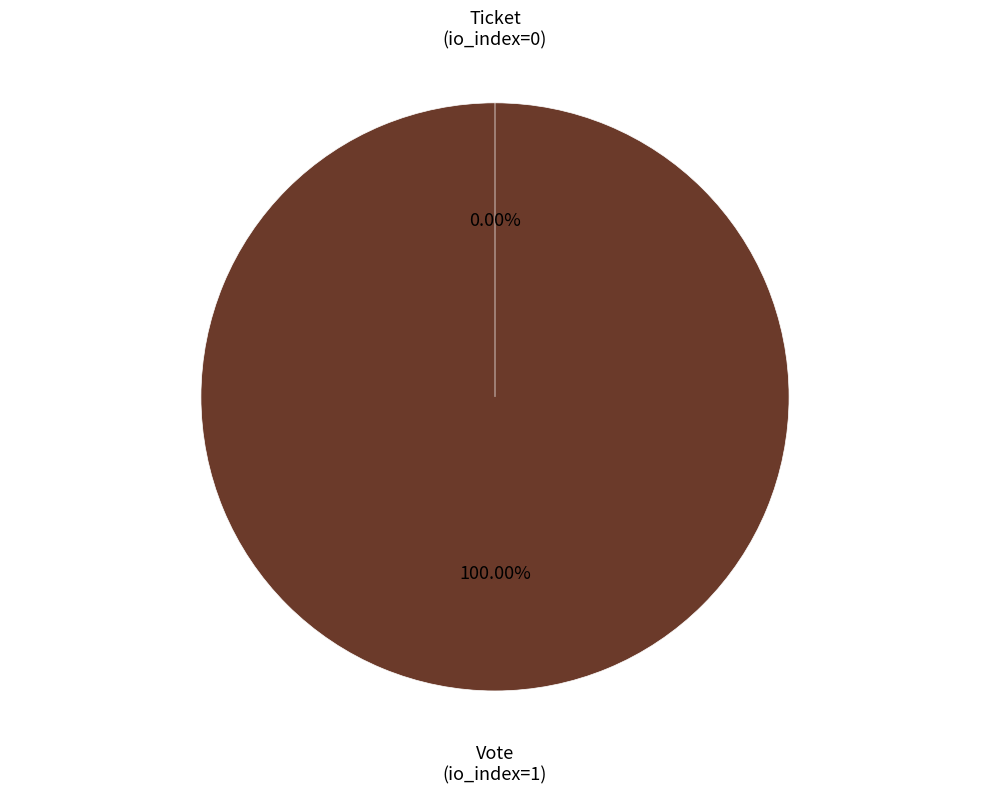

True or false: Vote (io_index=1) accounts for 99% of the total.

False